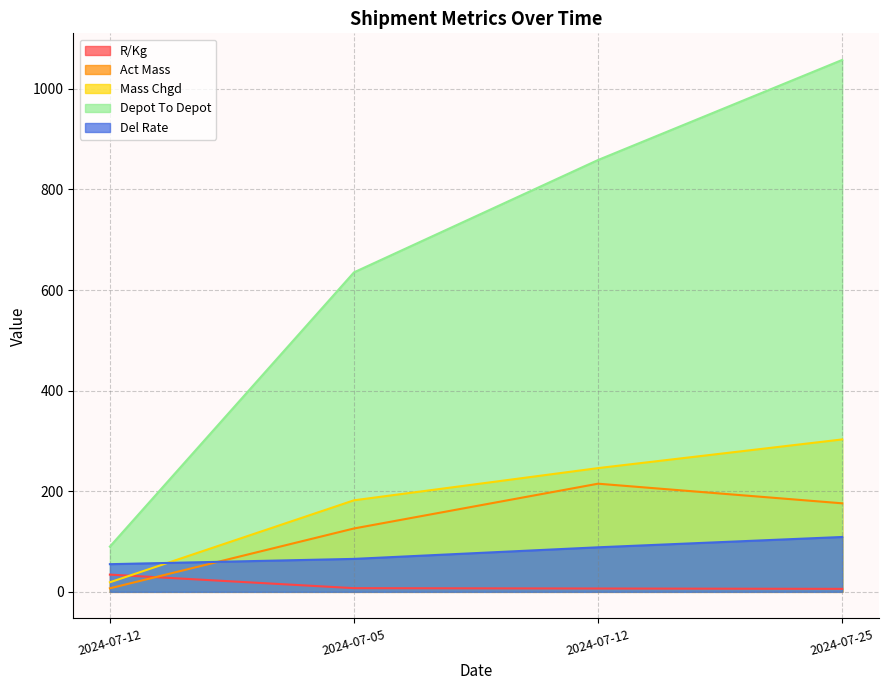

What is the minimum value for Del Rate?

55.0